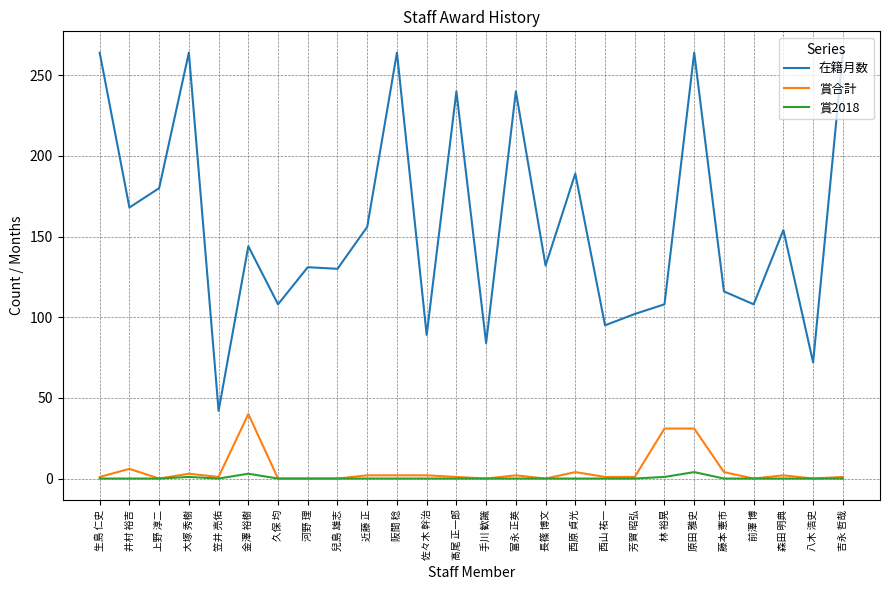

True or false: 賞合計 and 在籍月数 cross at least once.

False